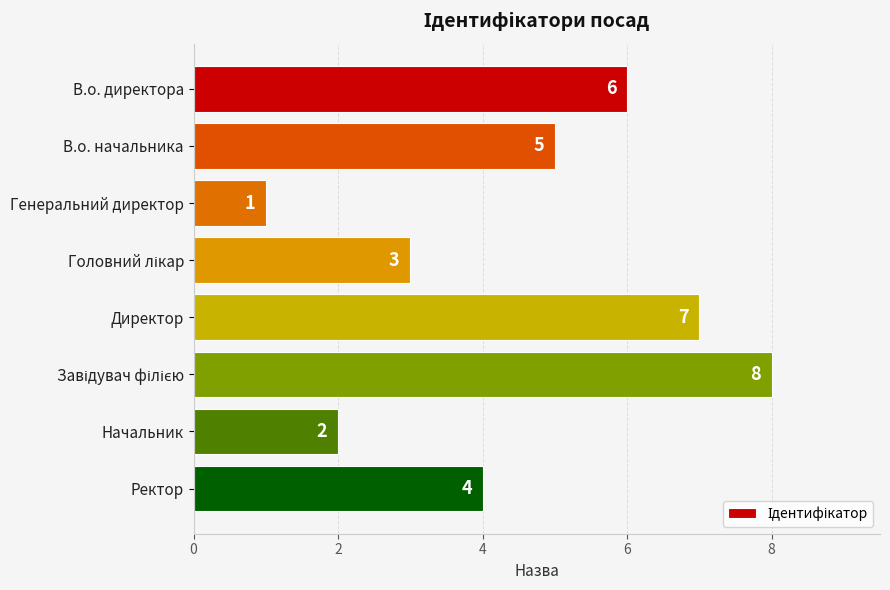

How many series are shown in this chart?

1